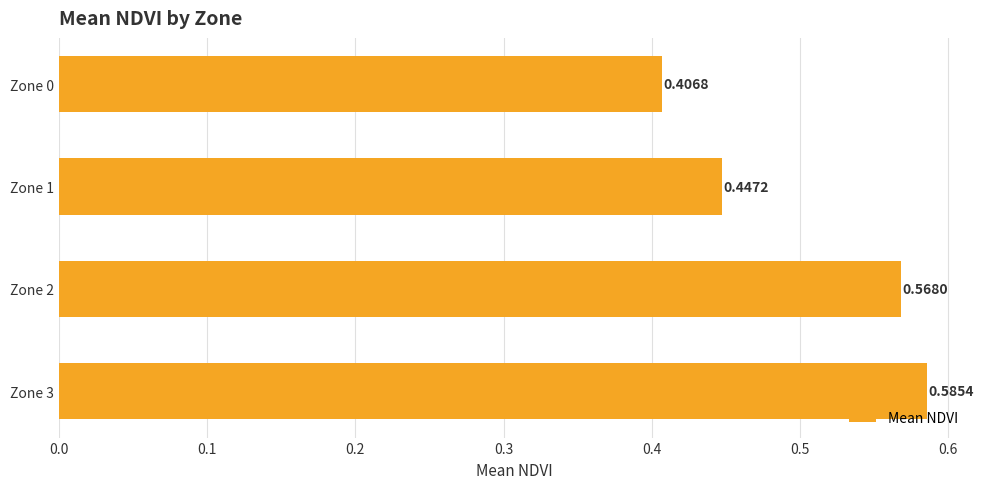

List the labels in order of value, smallest first.

Zone 0, Zone 1, Zone 2, Zone 3